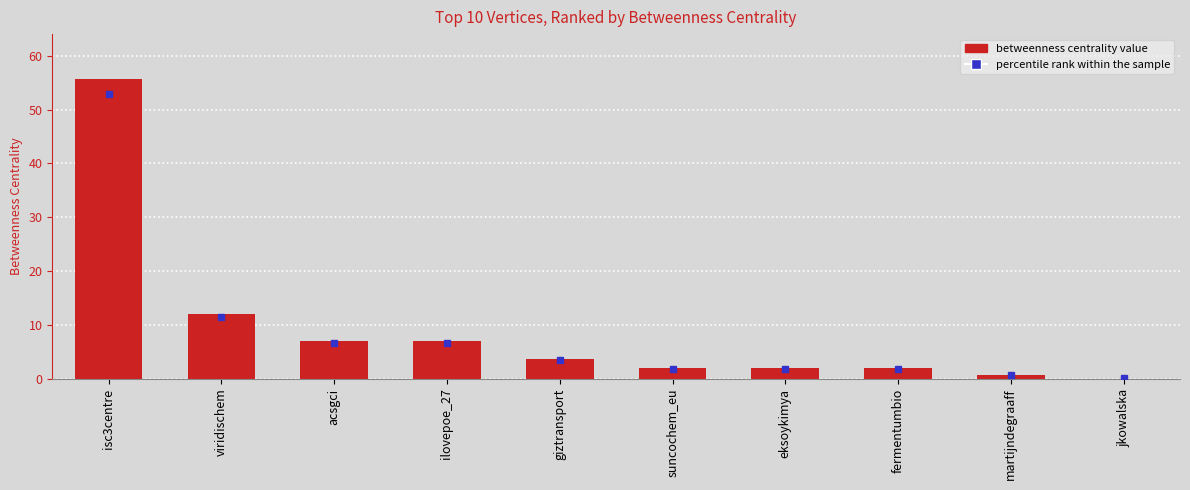

What is the sum of all values?

92.0